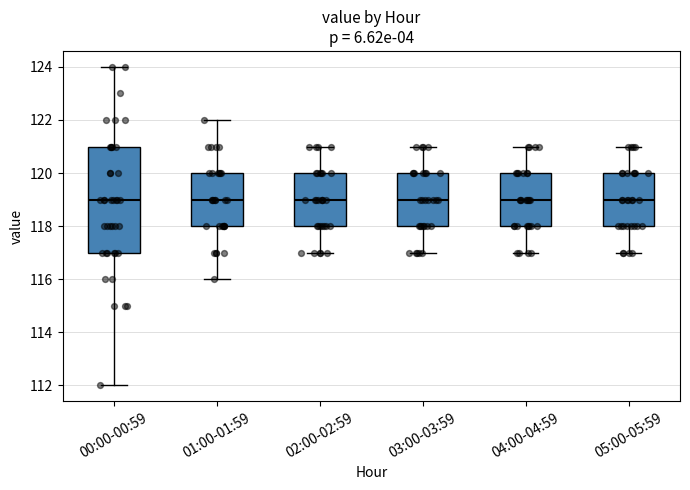

Reading left to right, read every box against the y-axis: the position of its median line, the range the box covers, and the ends of its whiskers. The values are not printed on the chart, so give them approximately, as read against the axis.

00:00-00:59: median 119, box 117 to 121, whiskers 112 to 124
01:00-01:59: median 119, box 118 to 120, whiskers 116 to 122
02:00-02:59: median 119, box 118 to 120, whiskers 117 to 121
03:00-03:59: median 119, box 118 to 120, whiskers 117 to 121
04:00-04:59: median 119, box 118 to 120, whiskers 117 to 121
05:00-05:59: median 119, box 118 to 120, whiskers 117 to 121